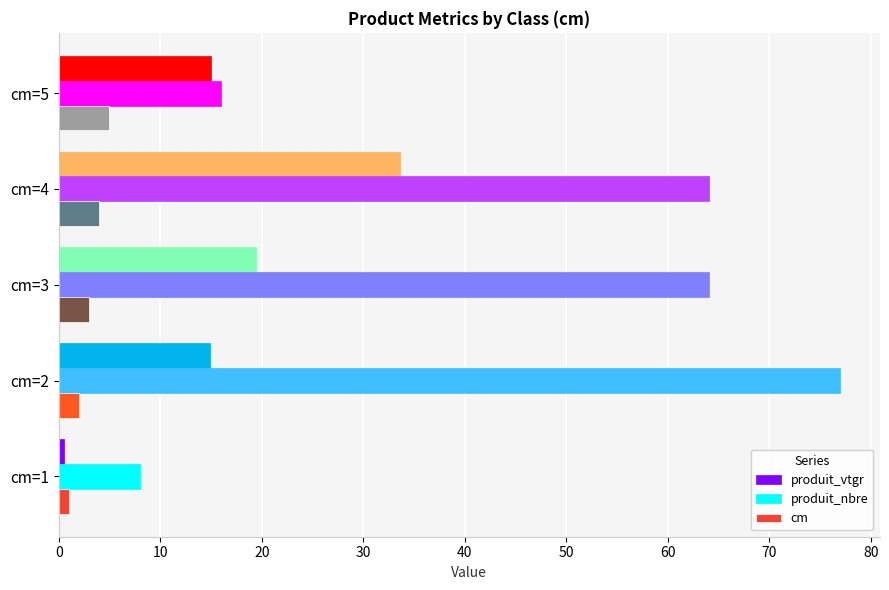

Which series has the largest total across all categories?

produit_nbre